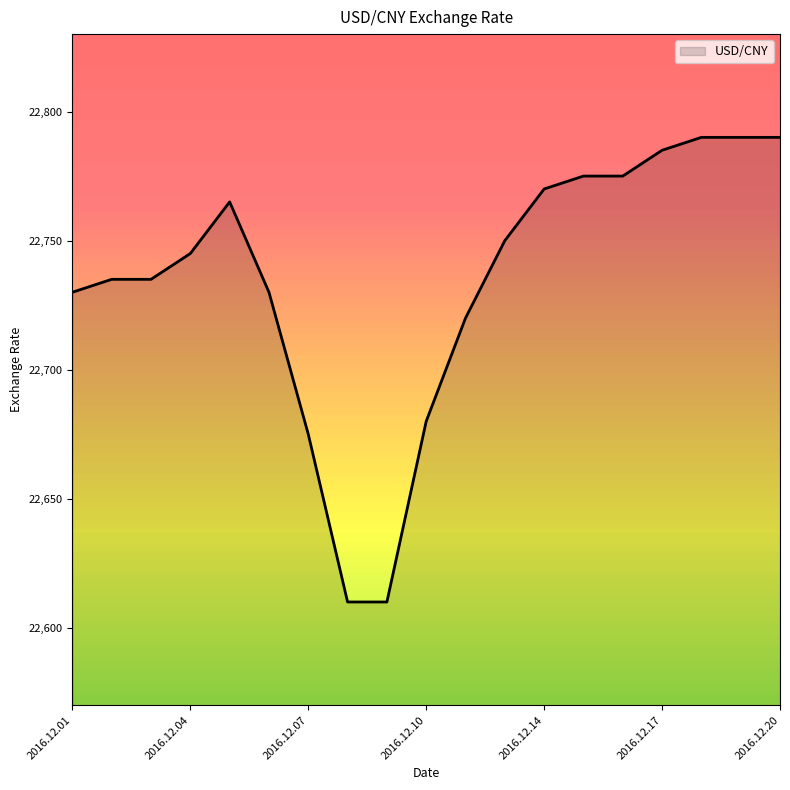

What is the maximum value shown in the chart?

22790